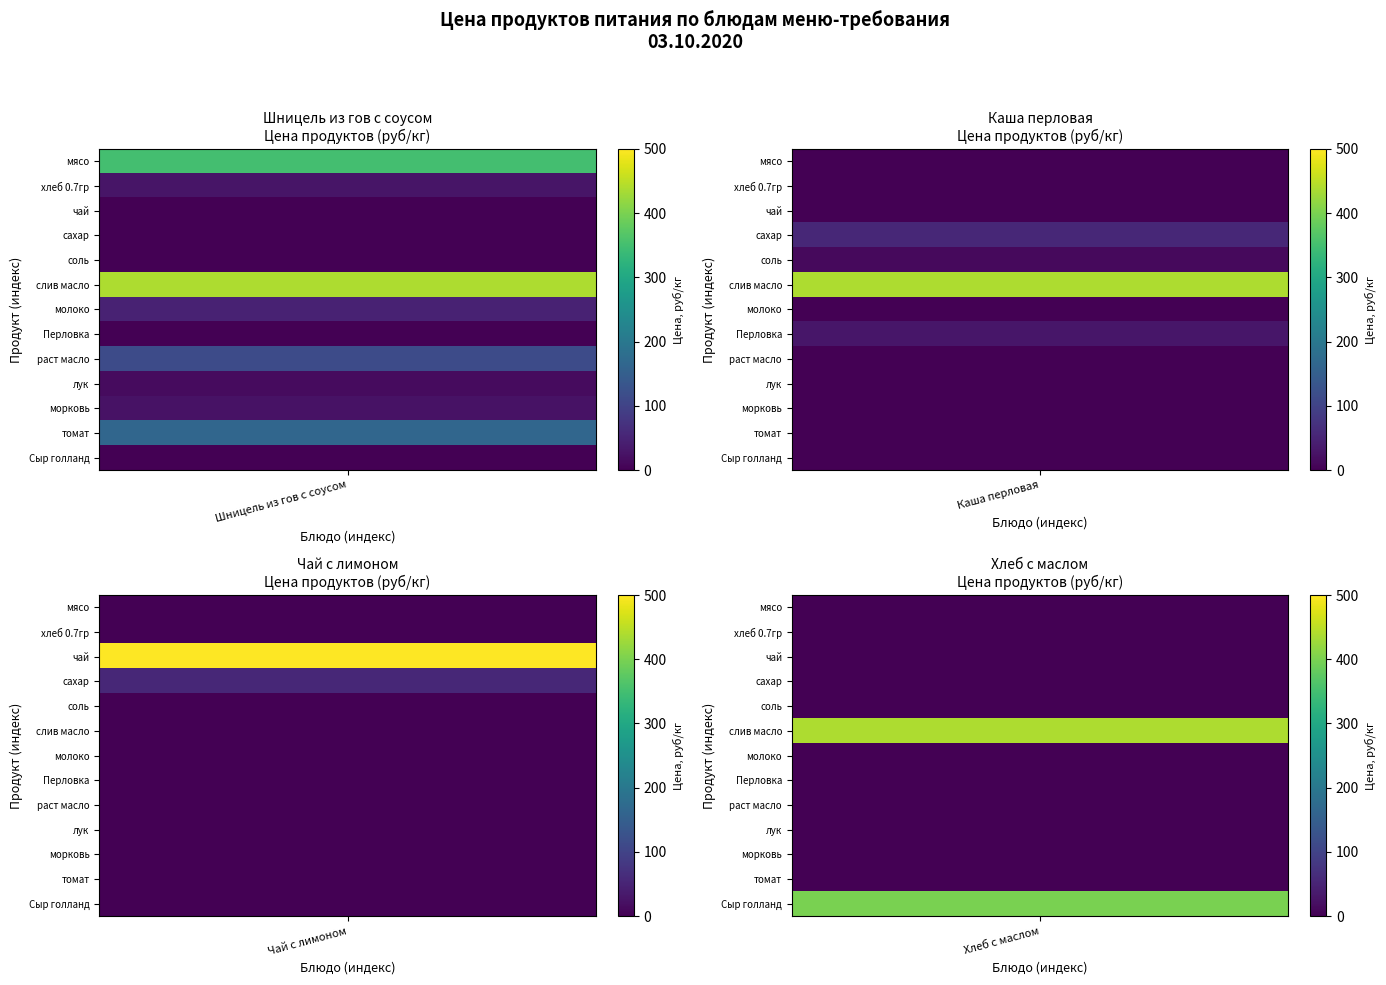

How many series are shown in this chart?

13